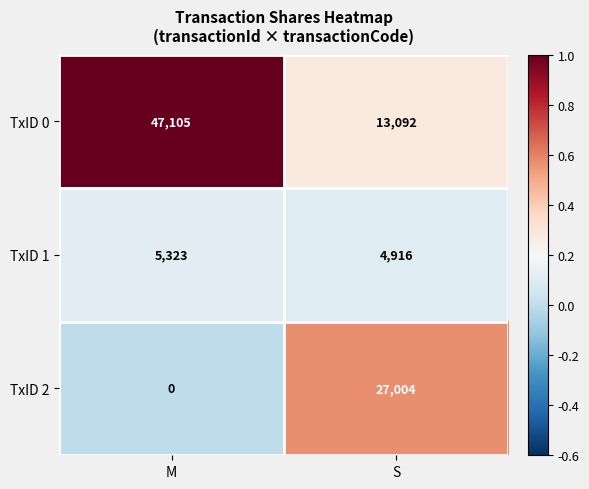

Which label corresponds to the smallest value in the chart?

M